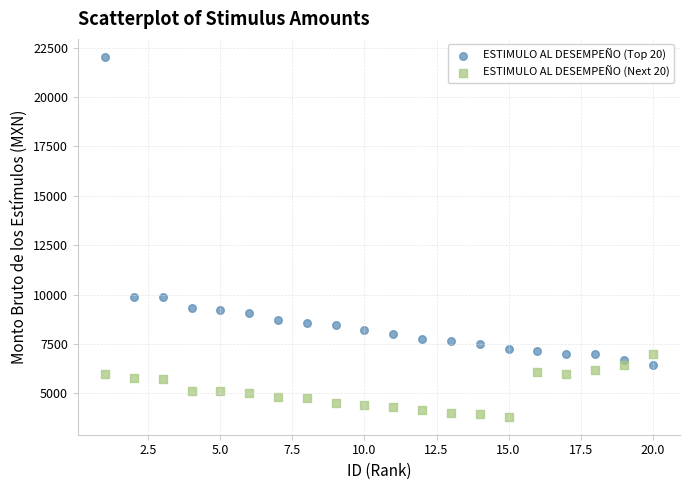

Across all data points, what is the range of Y values (max minus min)?

18219.4